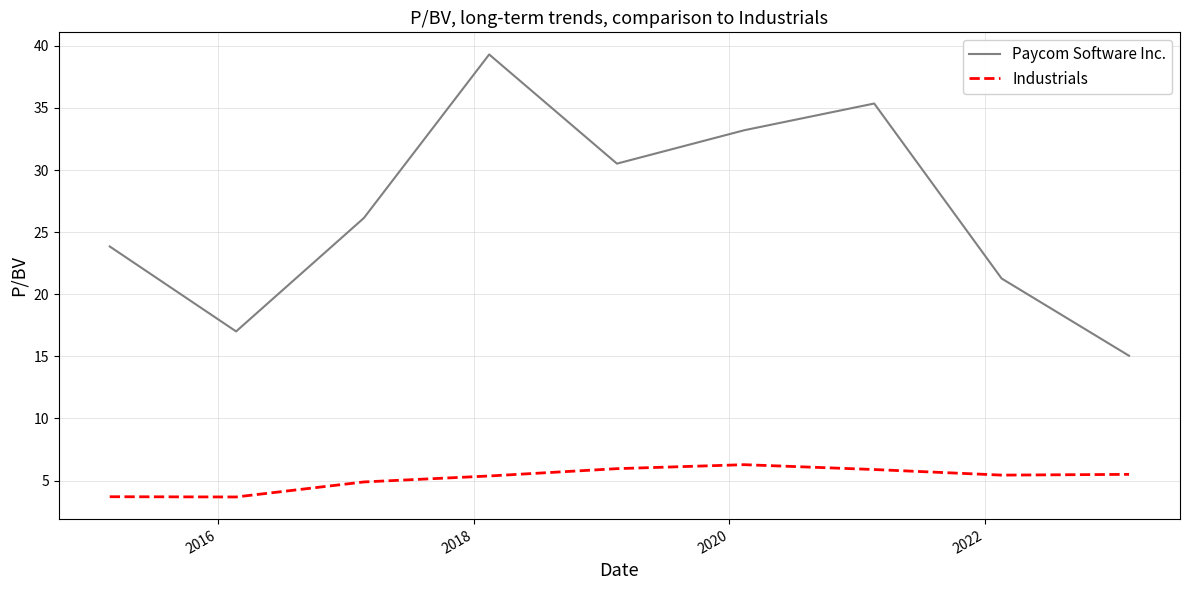

Which series has the largest total across all categories?

Paycom Software Inc.